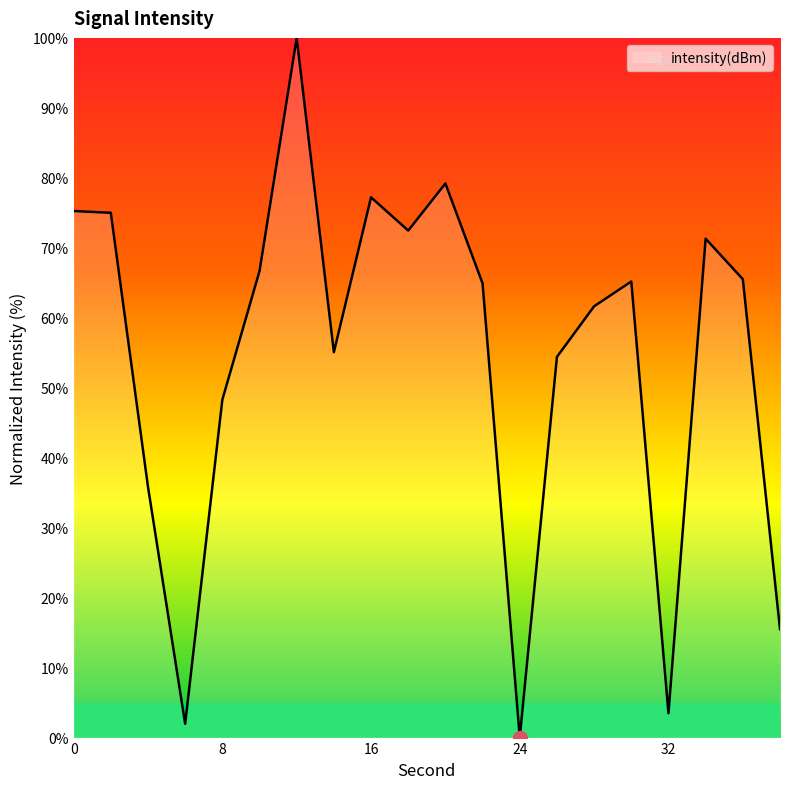

What is the greatest value displayed?

100.0